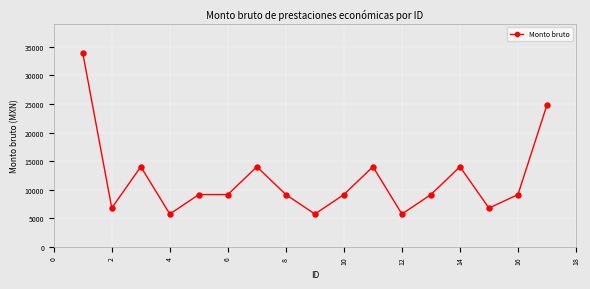

What is the difference between the maximum and second lowest values?

28162.5